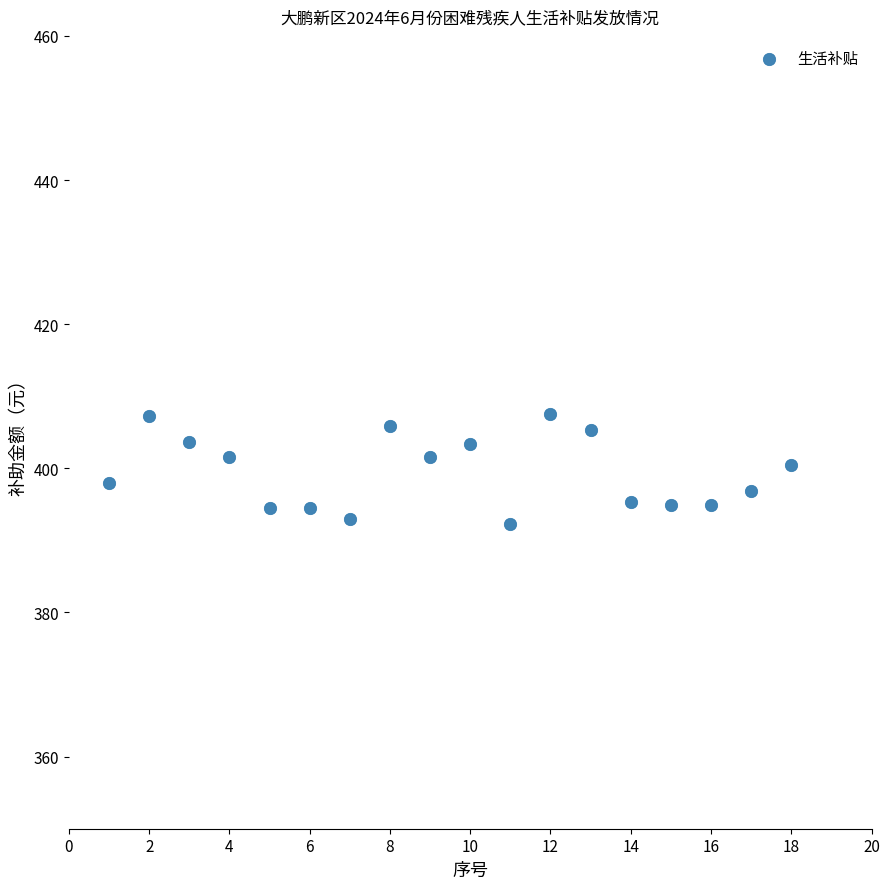

What is the range of X values (max minus min)?

17.0